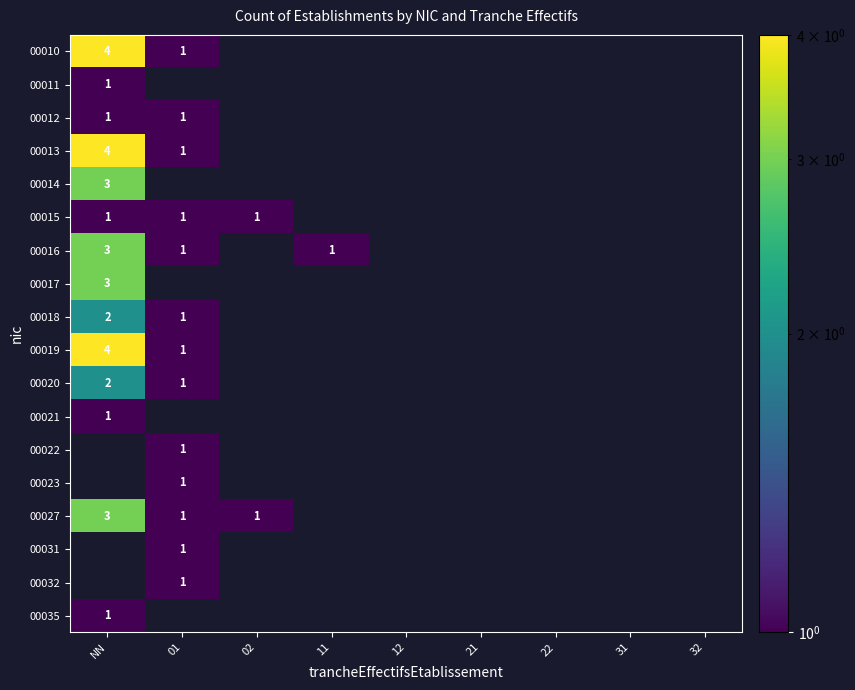

Which has a higher value, 31 or 22?

22